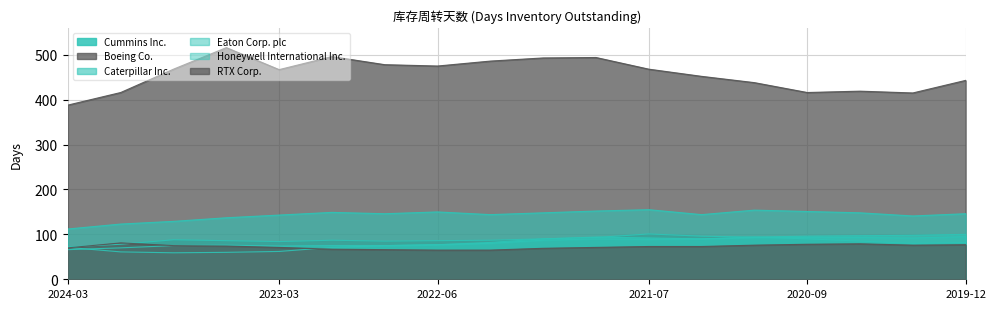

True or false: Eaton Corp. plc and Boeing Co. cross at least once.

False